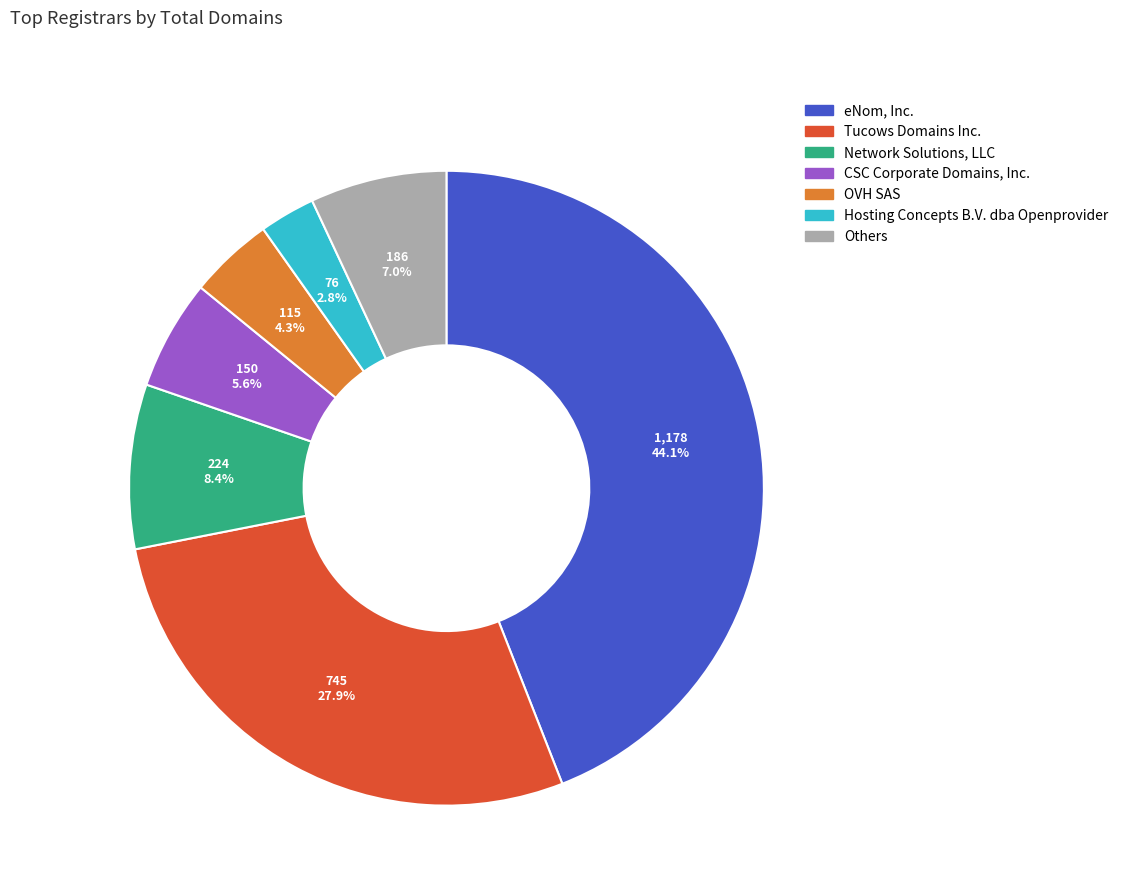

What is the largest slice in the pie chart?

eNom, Inc.